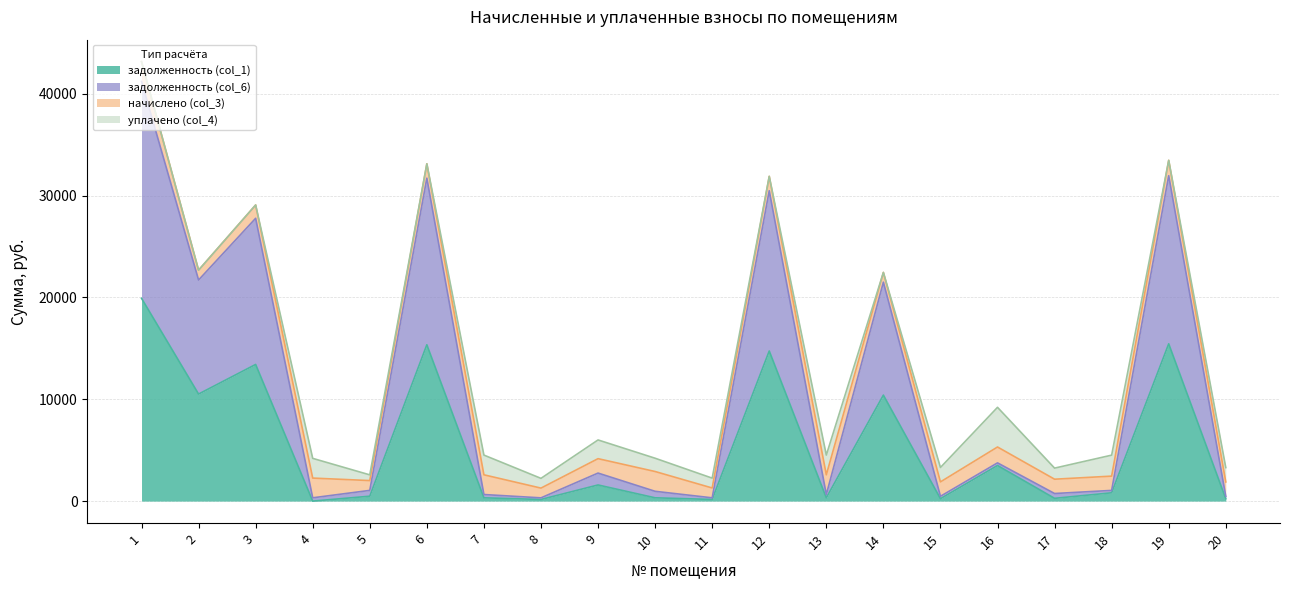

At which label does задолженность (col_1) reach its minimum?

4